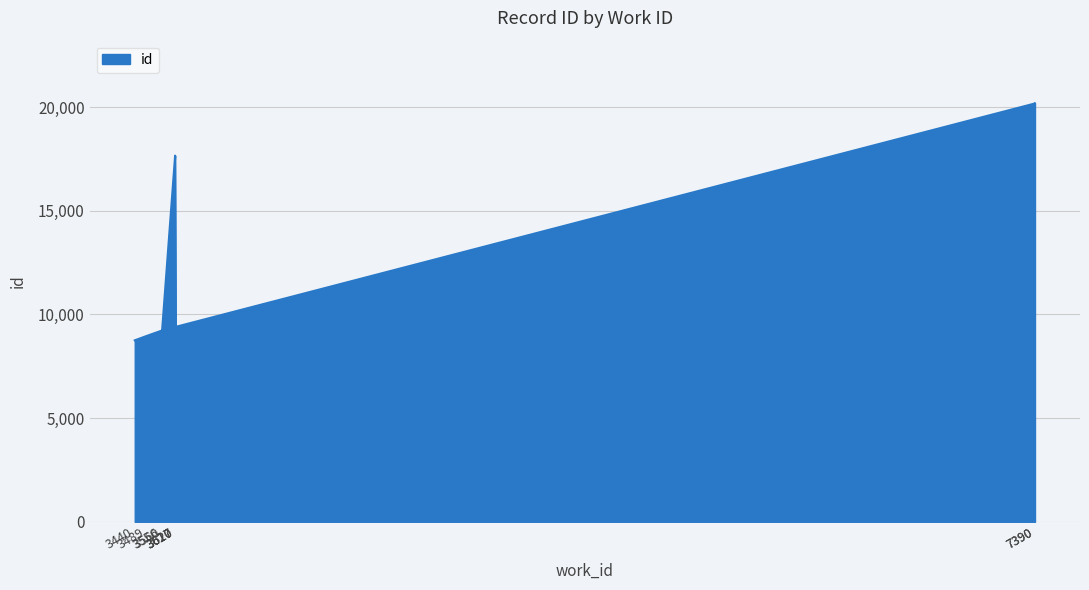

What is the value of the 3rd point from the left?

9213